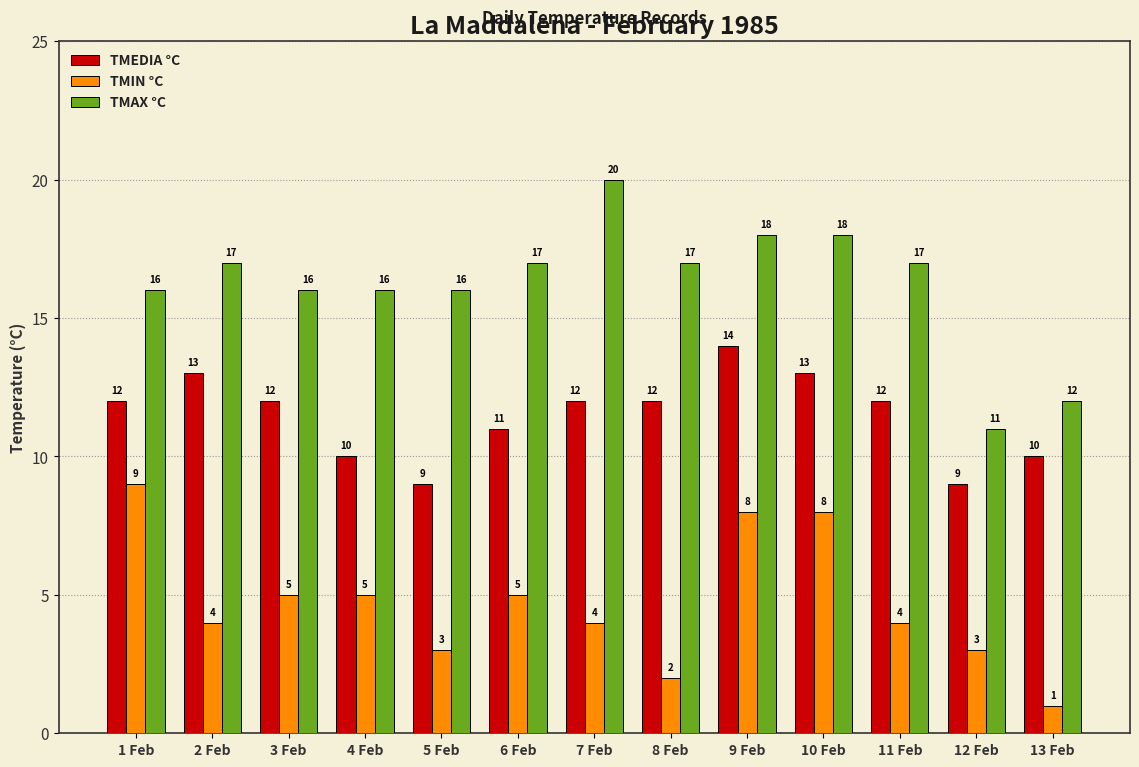

Which series has the widest spread of values?

TMAX °C